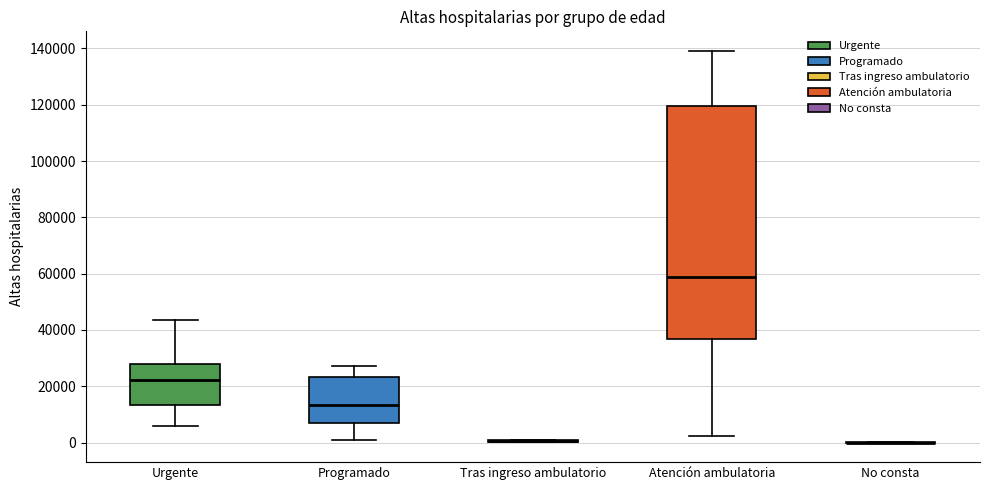

Reading left to right, read every box against the y-axis: the position of its median line, the range the box covers, and the ends of its whiskers. The values are not printed on the chart, so give them approximately, as read against the axis.

Urgente: median 22000, box 14000 to 28000, whiskers 6000 to 44000
Programado: median 14000, box 8000 to 24000, whiskers 0 to 28000
Tras ingreso ambulatorio: box collapsed to a line at 0, whiskers 0 to 2000
Atención ambulatoria: median 58000, box 36000 to 120000, whiskers 2000 to 140000
No consta: box collapsed to a line at 0, whiskers 0 to 0